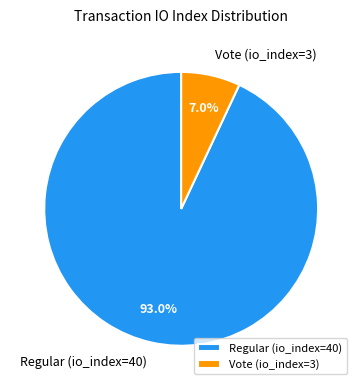

True or false: Vote (io_index=3) accounts for 7% of the total.

True